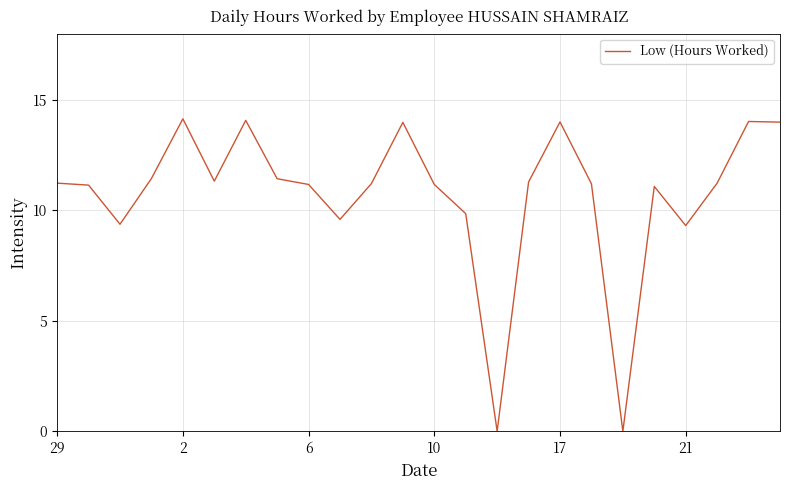

What is the greatest value displayed?

14.1